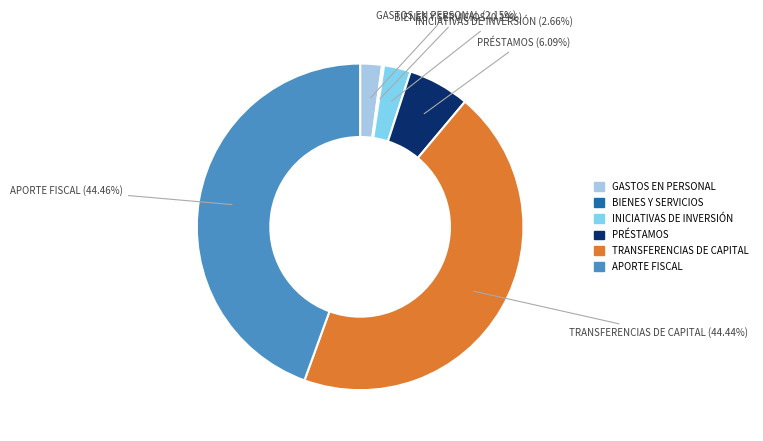

Does any single category account for the majority?

No